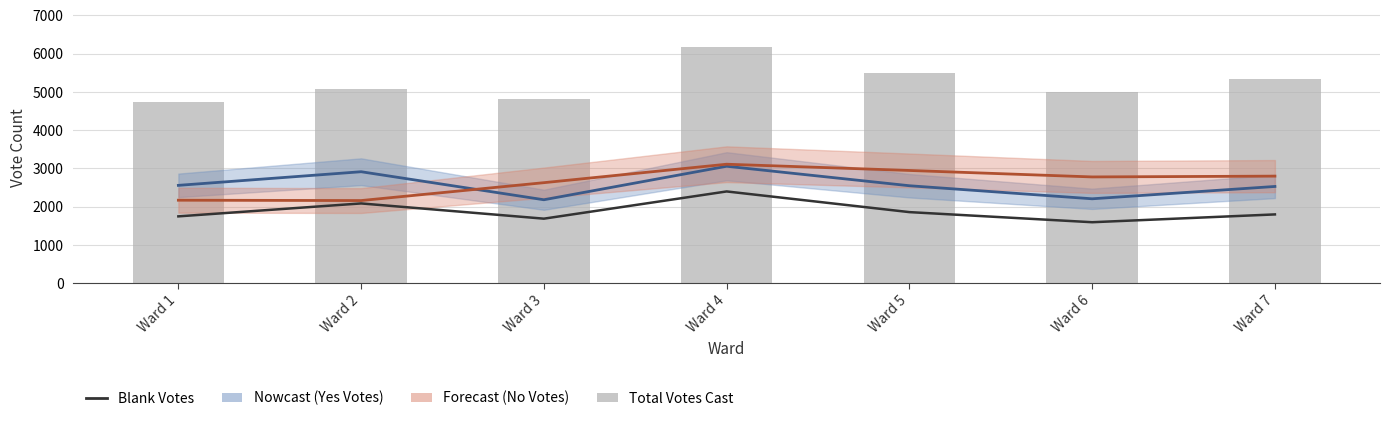

The Total Votes Cast series shows 5077 at Ward 2. True or false?

True